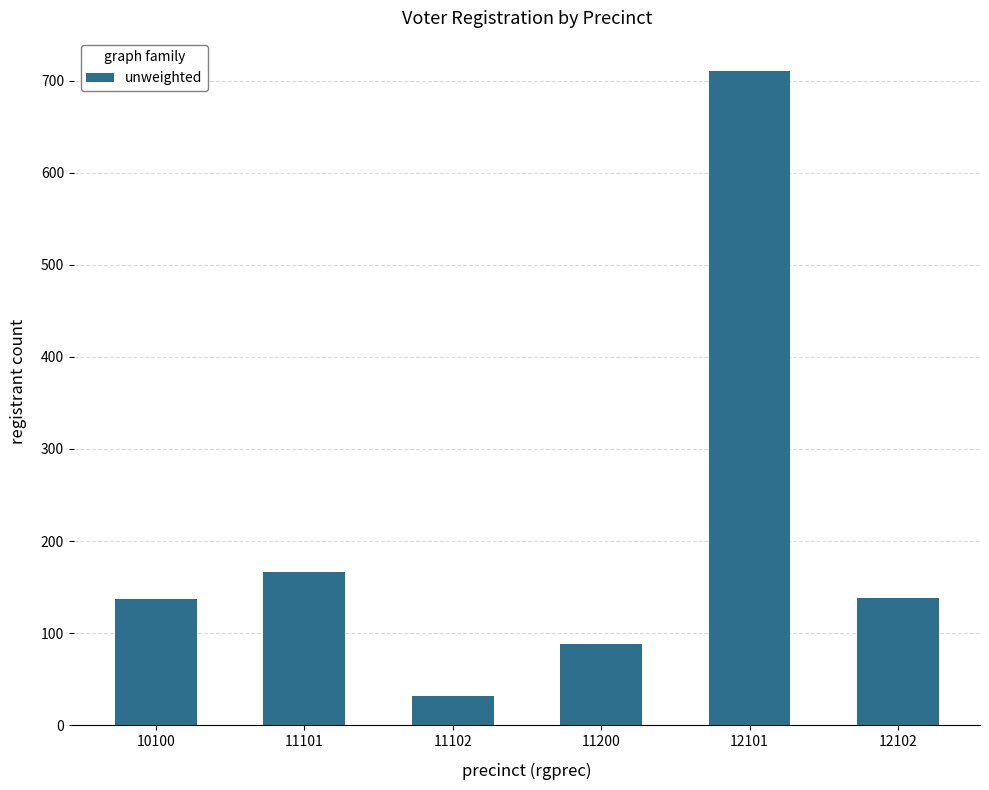

What is the value of the 5th bar from the left?

711